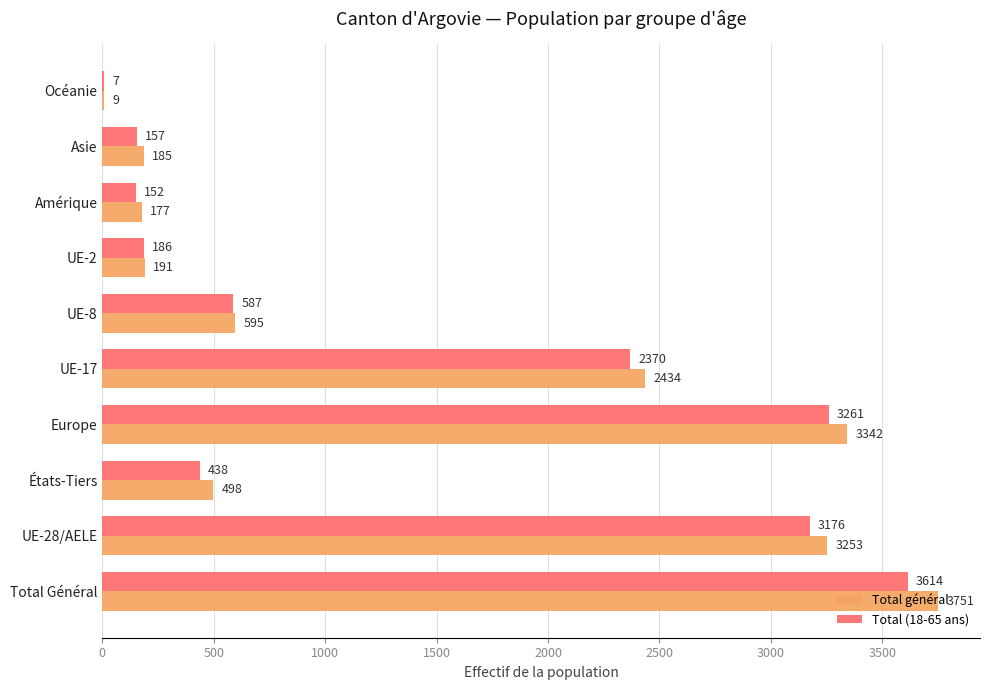

Which series has the largest total across all categories?

Total général